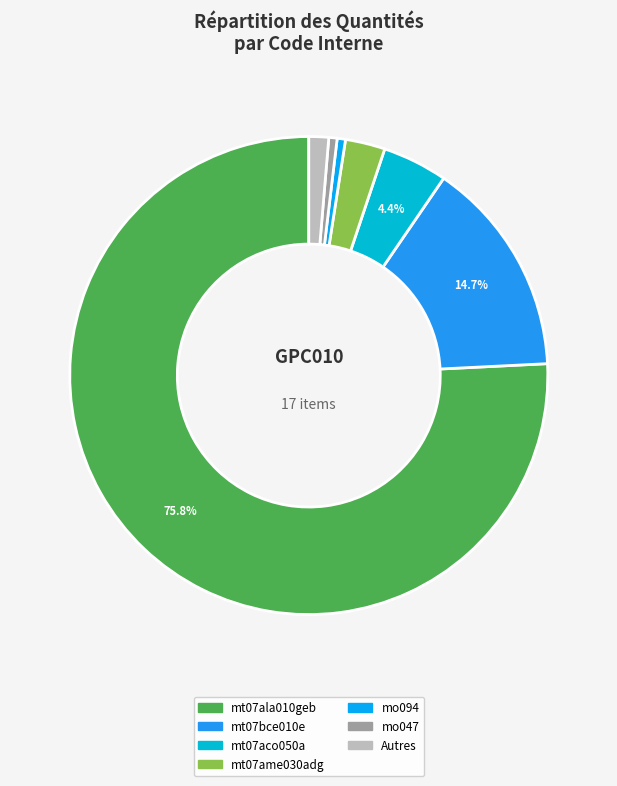

Count the number of slices in the pie.

7